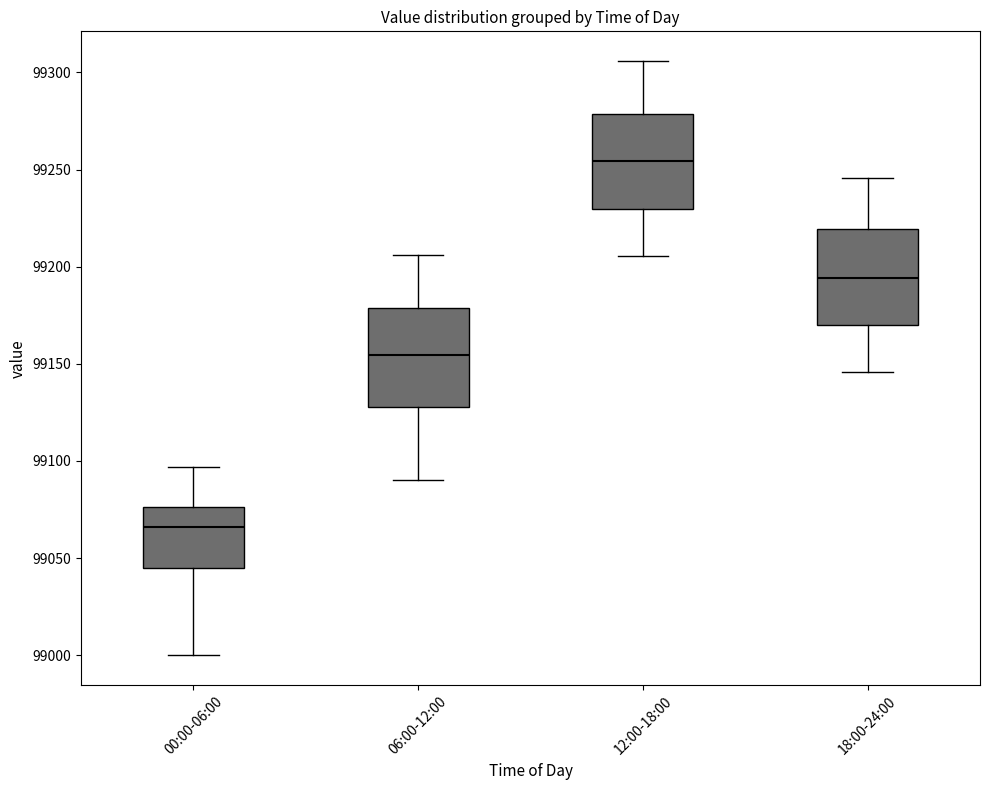

Which box's median line is the lowest?

00:00-06:00